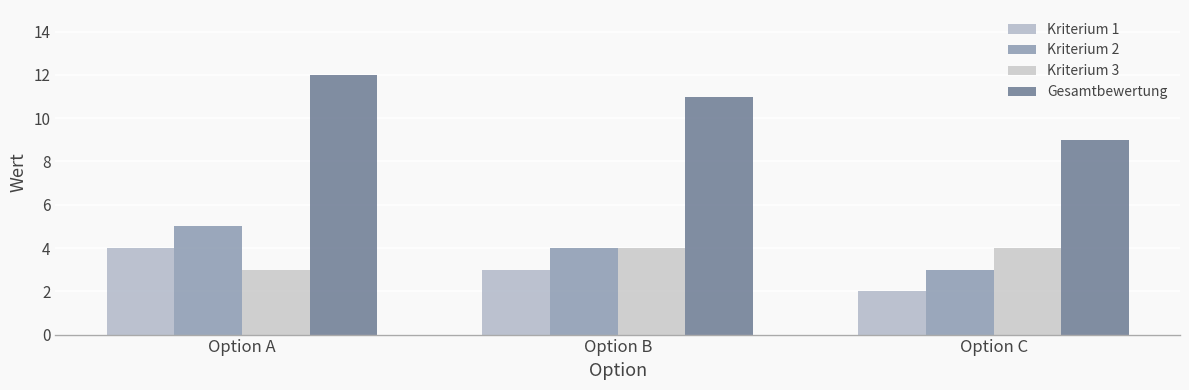

What is the difference between the maximum and minimum values in the Kriterium 2 series?

2